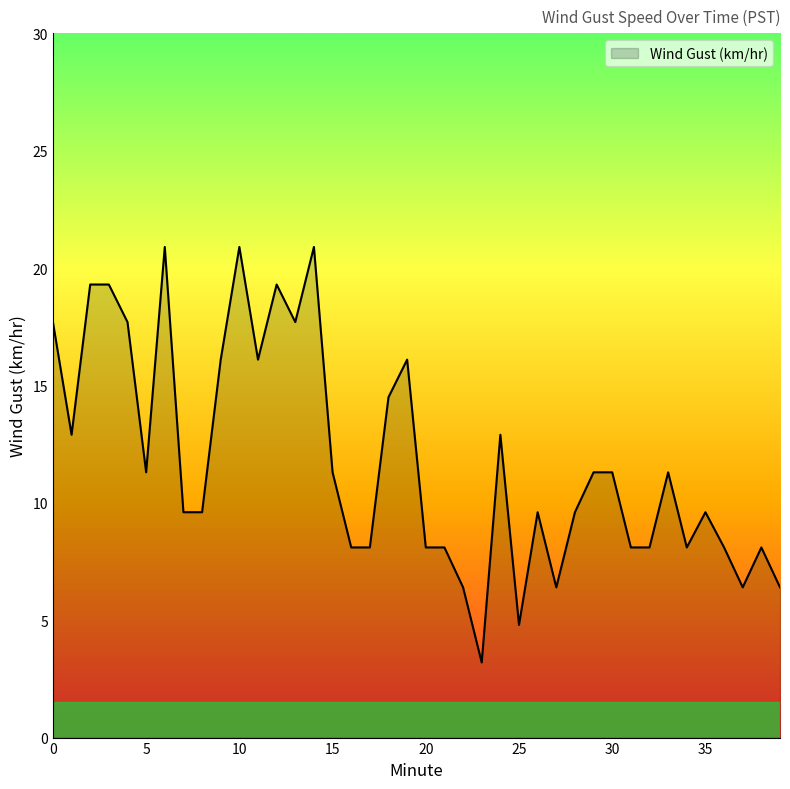

True or false: there are more than 0 points higher than both neighbors.

True